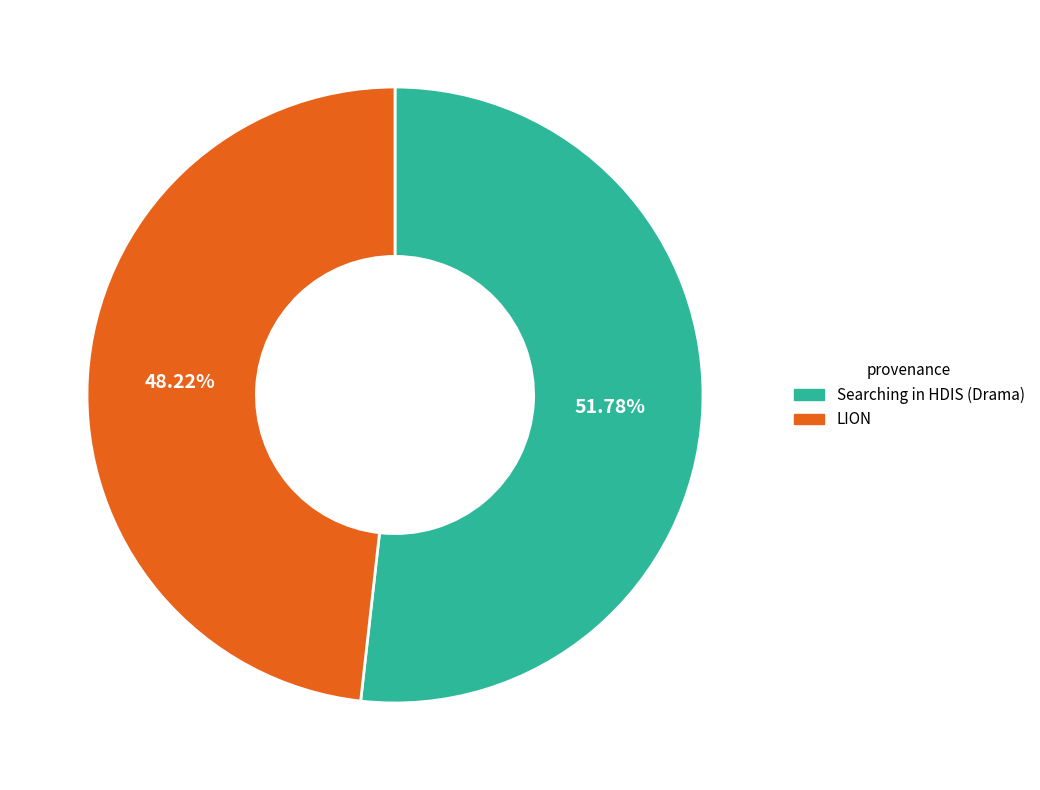

How many segments does this pie chart have?

2